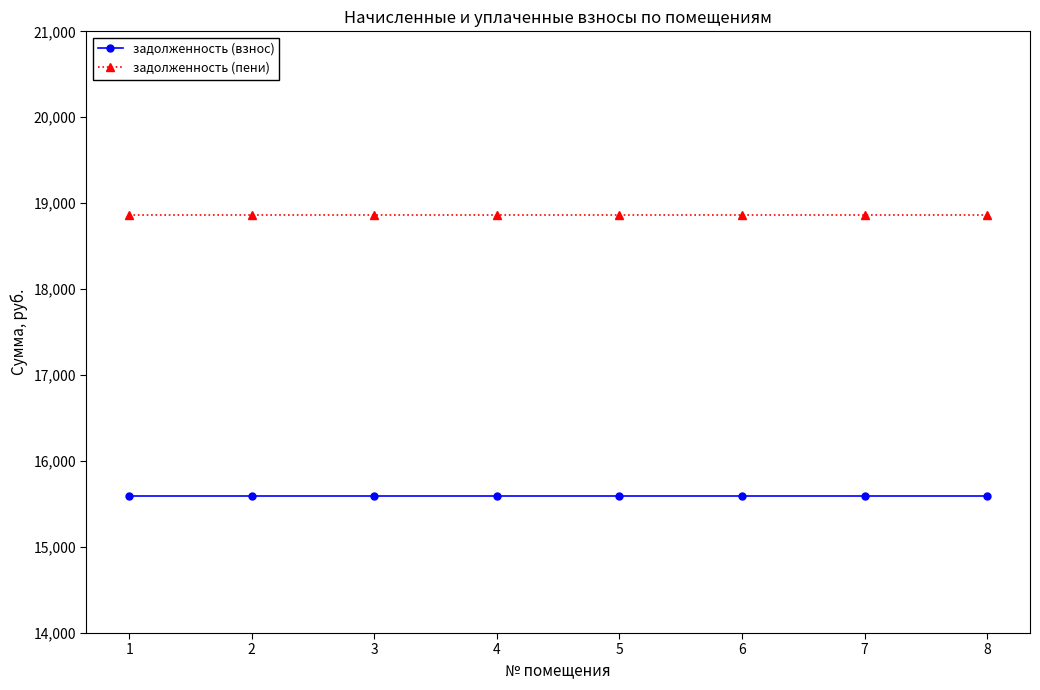

Rank the series at 6 from highest to lowest value.

задолженность (пени), задолженность (взнос)